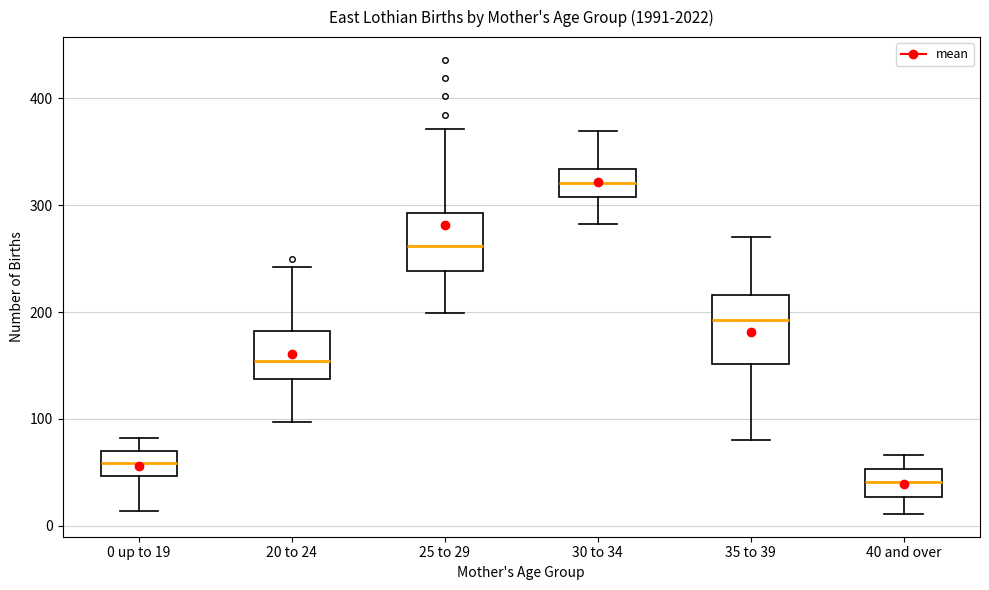

Which box's median line is the lowest?

40 and over